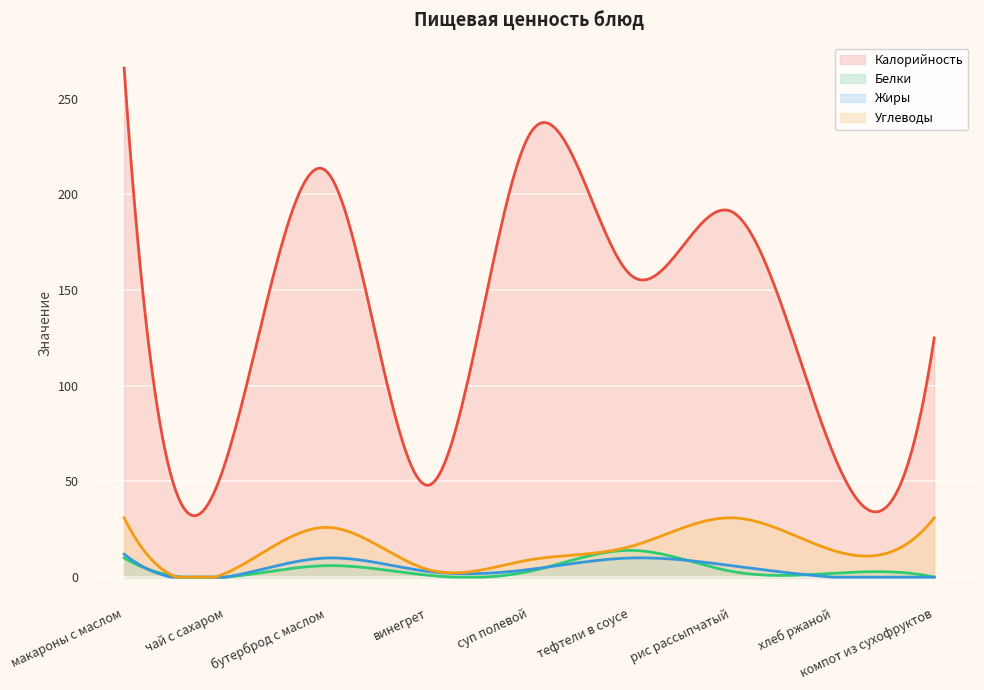

What is the value of the Калорийность point at the 7th from the left?

191